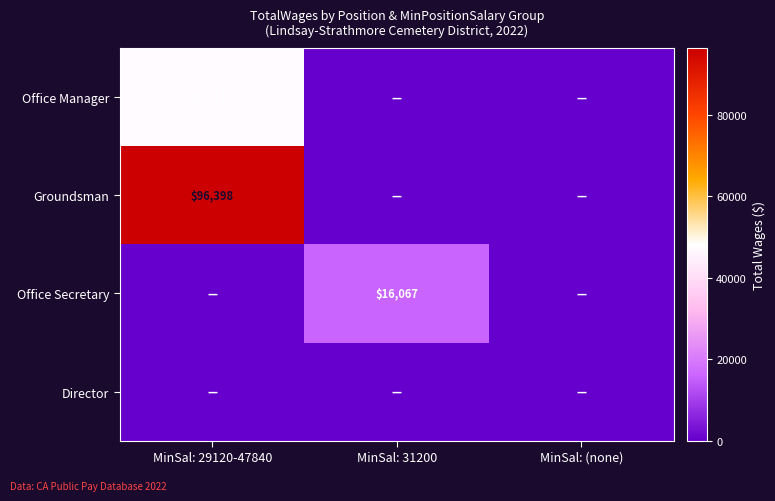

At which category is the sum across all series the highest?

MinSal: 29120-47840